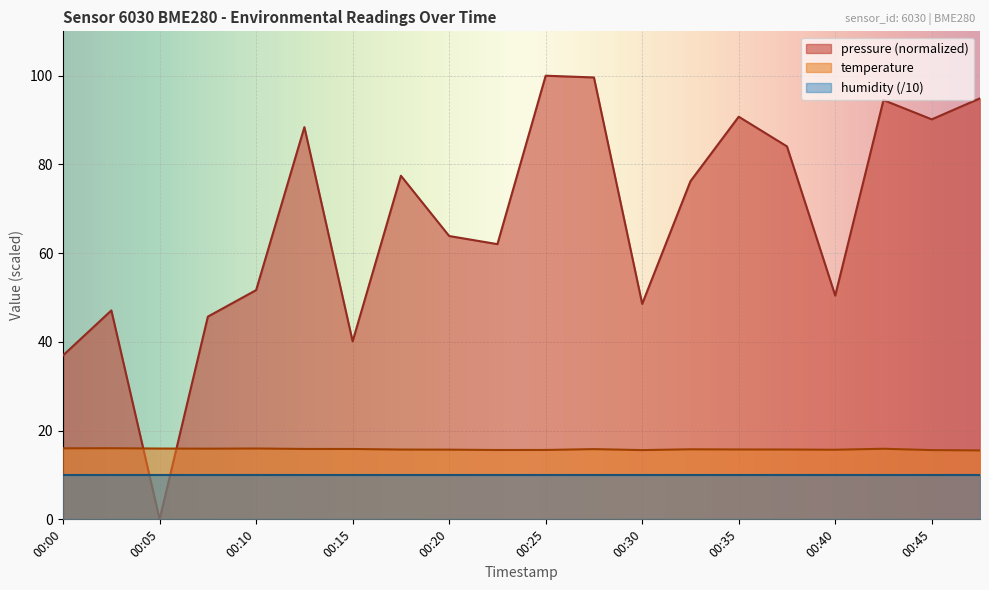

How many intersections are there between pressure (normalized) and temperature?

2